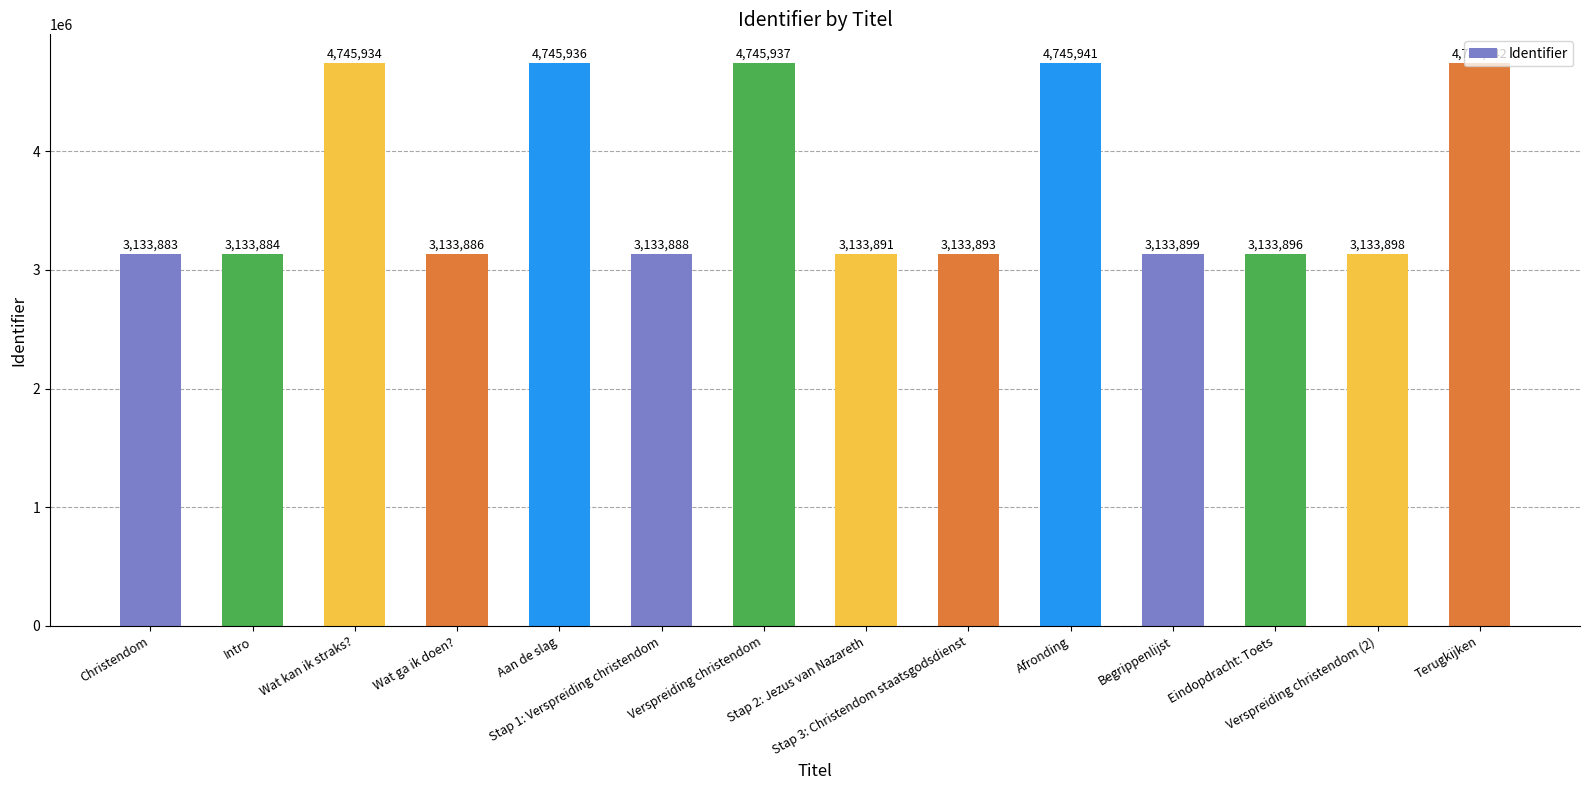

Rank the categories by value from highest to lowest.

Terugkijken, Afronding, Verspreiding christendom, Aan de slag, Wat kan ik straks?, Begrippenlijst, Verspreiding christendom (2), Eindopdracht: Toets, Stap 3: Christendom staatsgodsdienst, Stap 2: Jezus van Nazareth, Stap 1: Verspreiding christendom, Wat ga ik doen?, Intro, Christendom